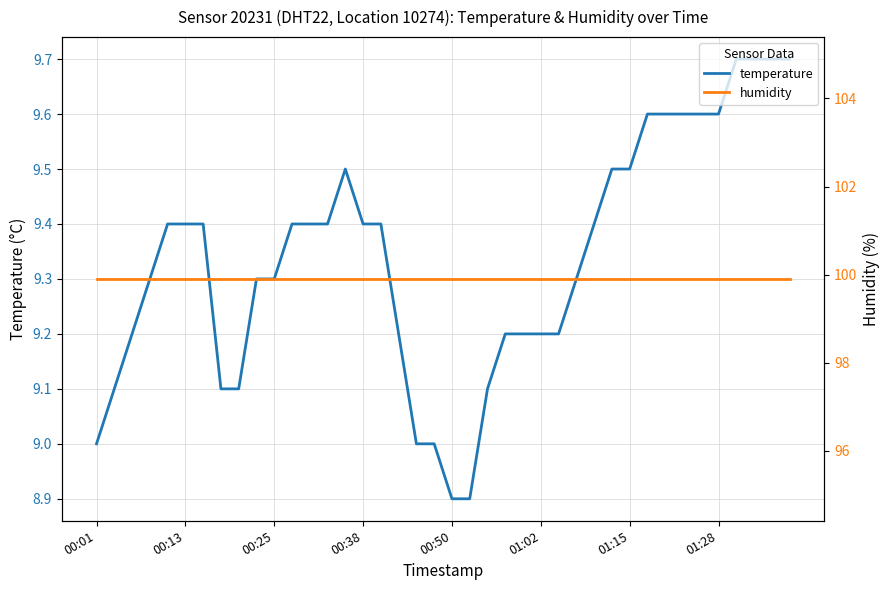

What position from the left is 18?

19